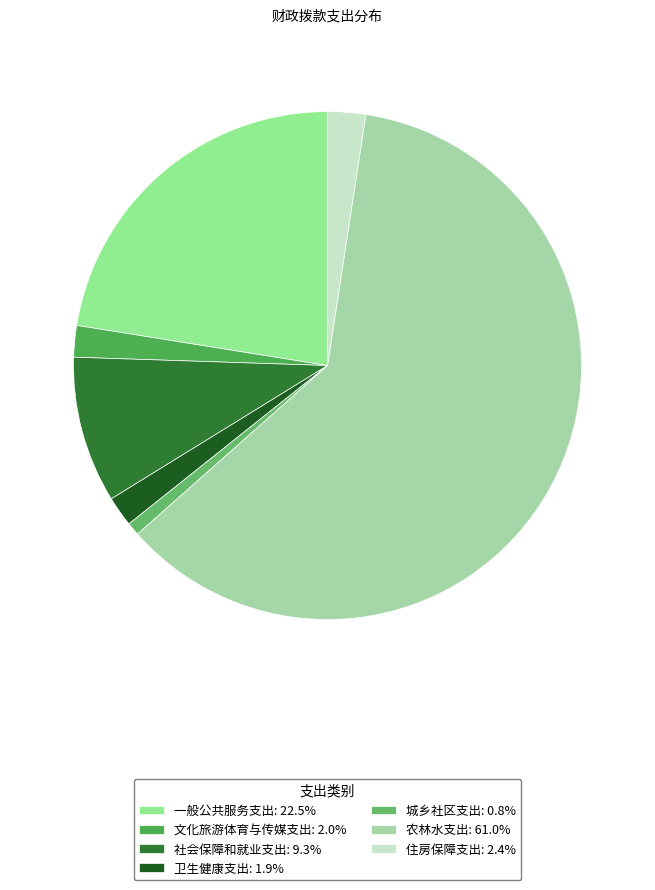

How many segments does this pie chart have?

7